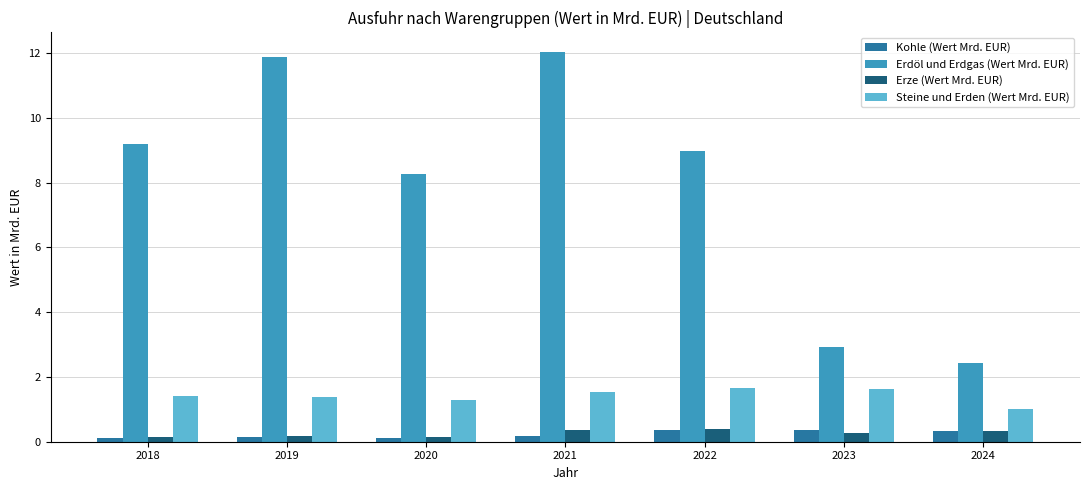

Is the value of Steine und Erden (Wert Mrd. EUR) at 2019 greater than the value of Kohle (Wert Mrd. EUR) at 2019?

Yes